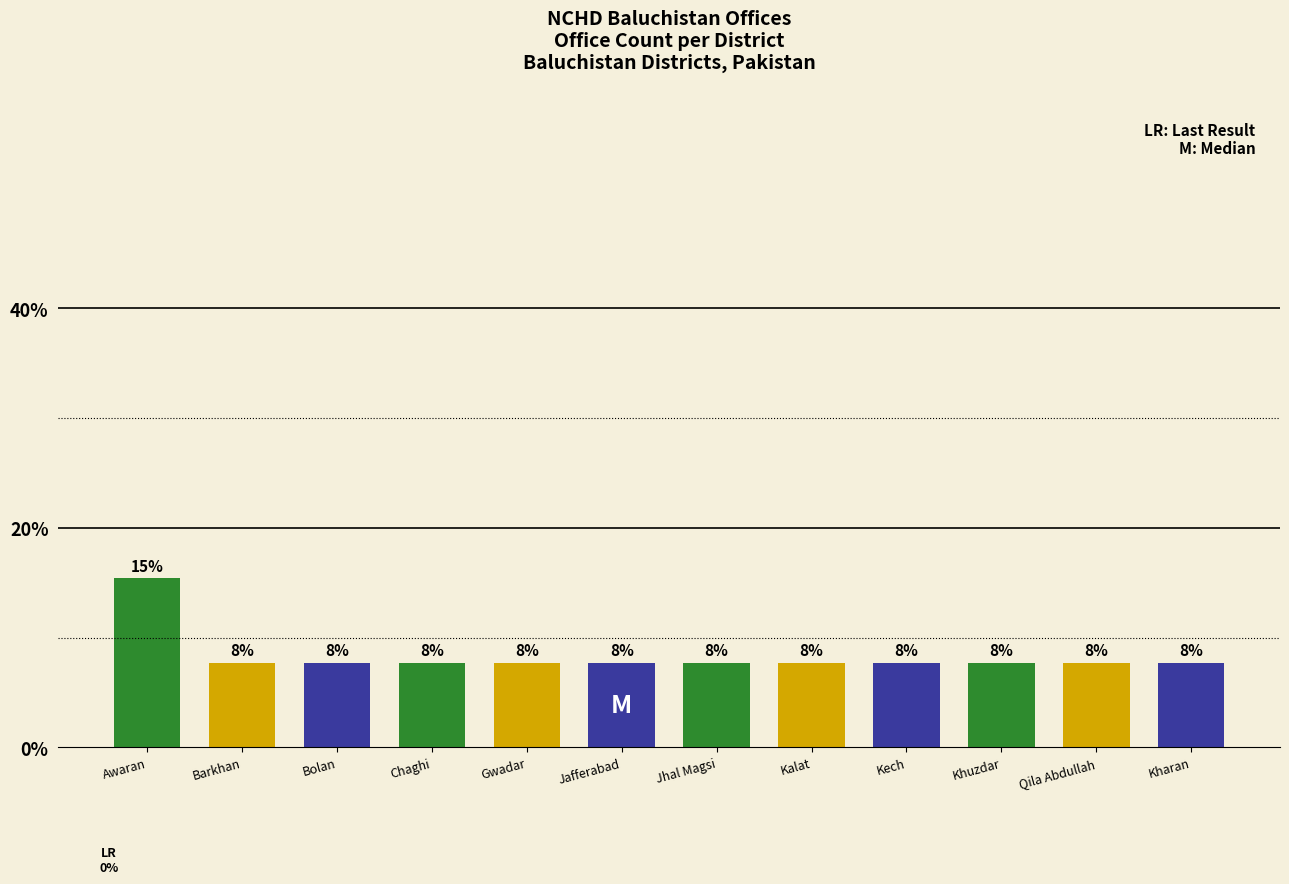

Are the bars horizontal?

No